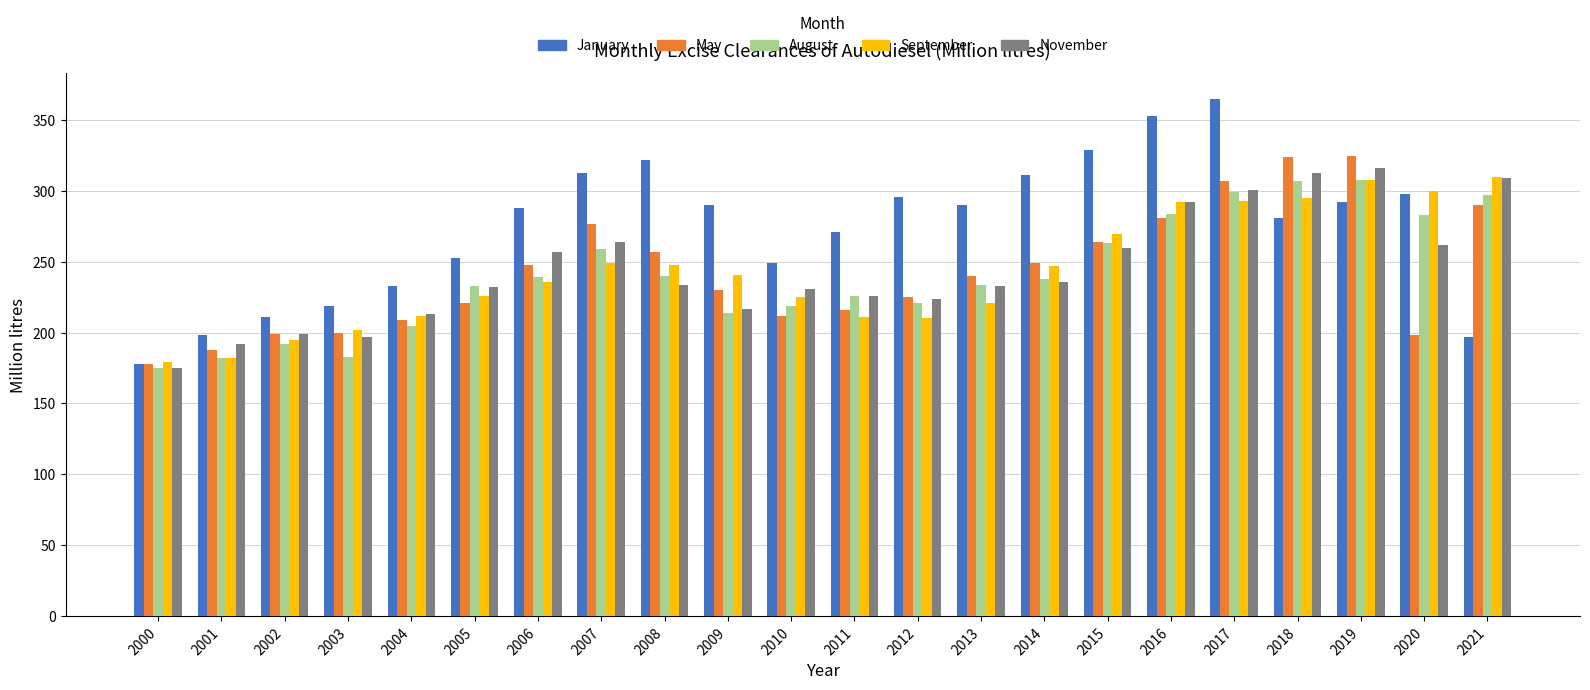

What is the difference between the May values at 2002 and 2020?

1